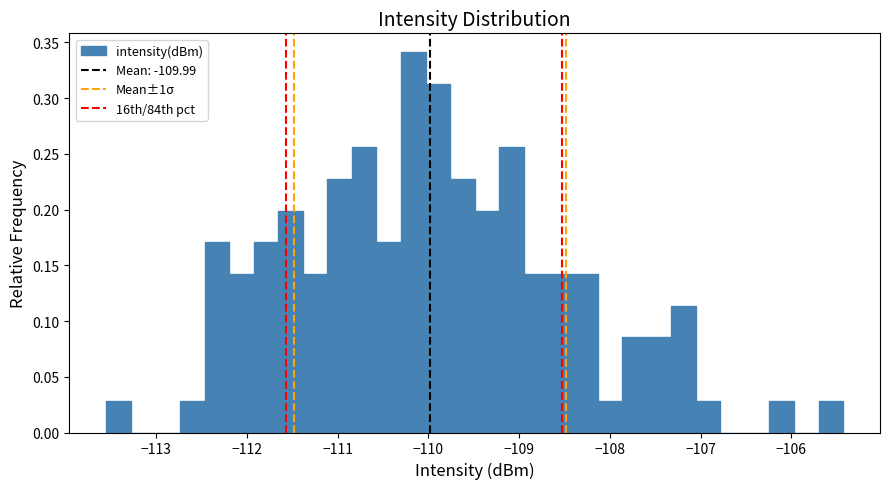

Around what value on the x-axis is the tallest bar? Give the approximate position of its centre, as read against the axis.

-110.2